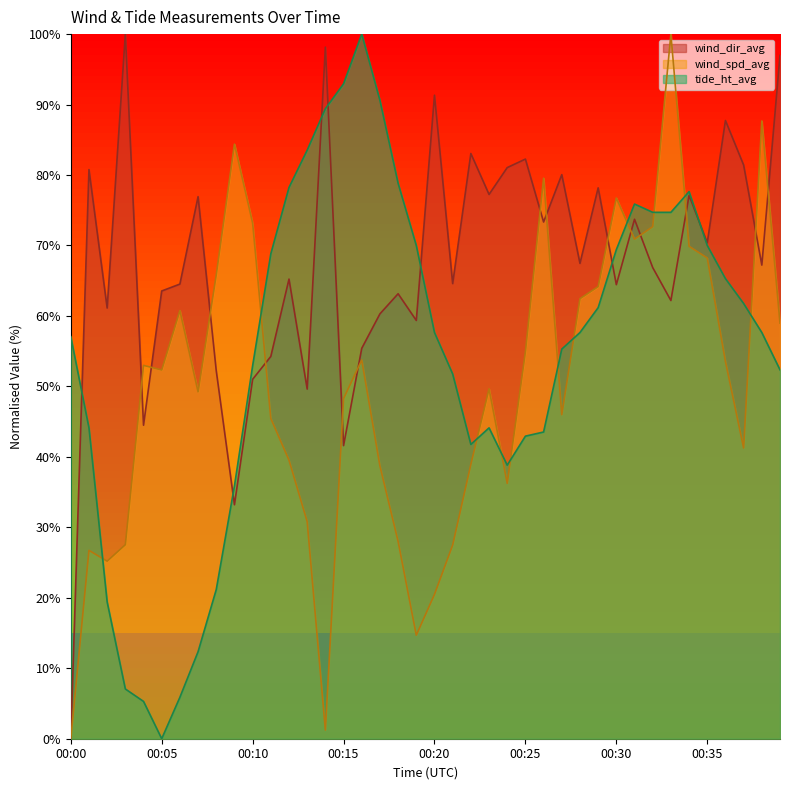

What is the sum of the tide_ht_avg values at 00:18 and 00:14?

168.2